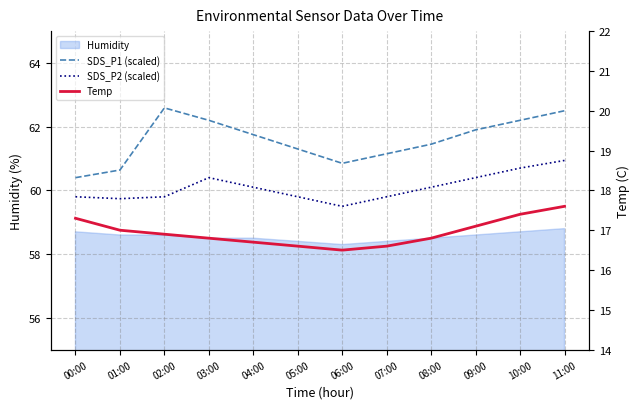

True or false: Temp and SDS_P1 (scaled) cross at least once.

False